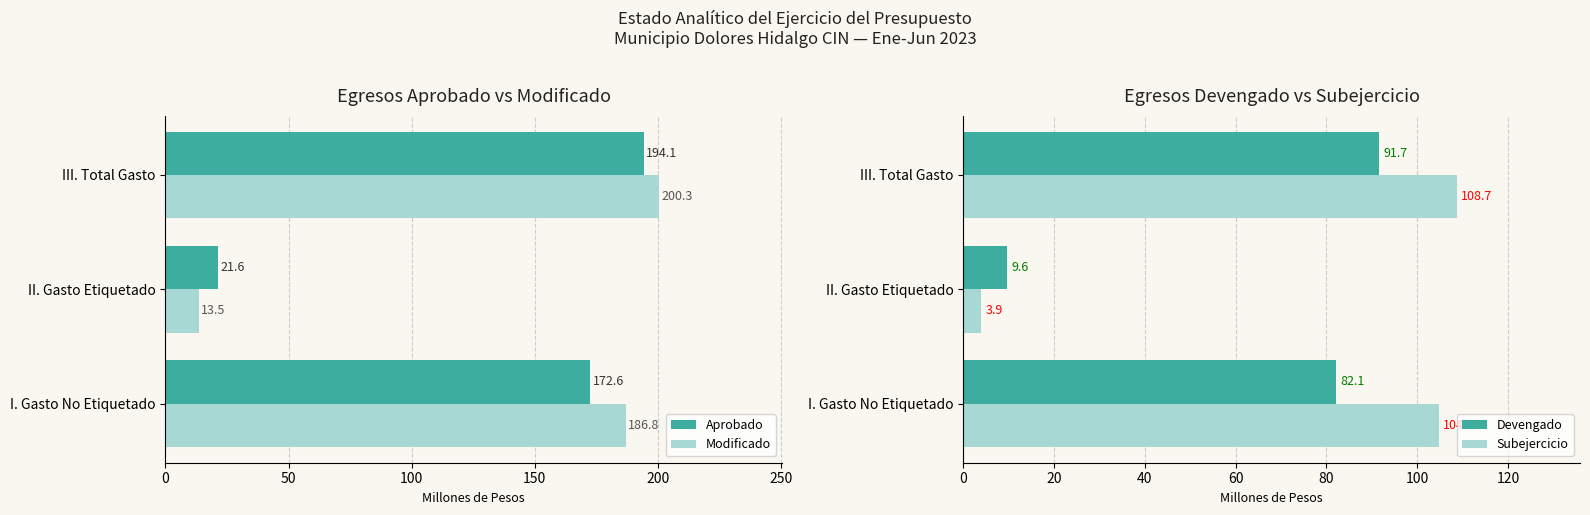

What value does the Aprobado series have at III. Total Gasto?

194.1